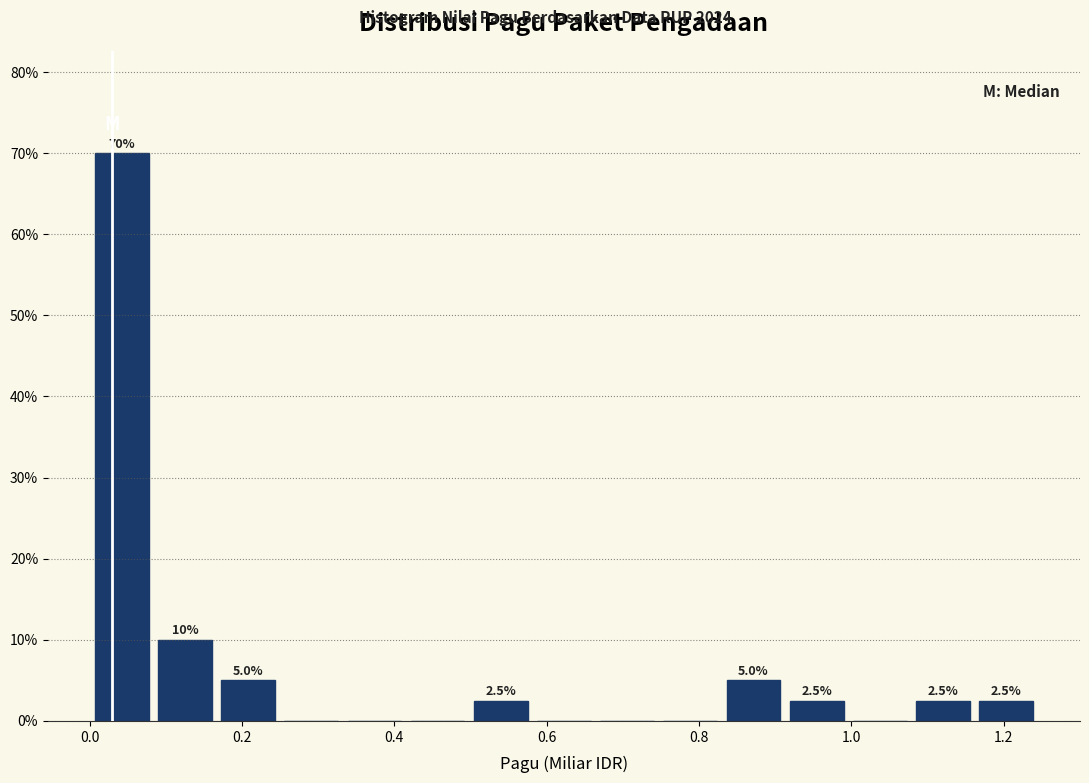

Which range on the x-axis has the tallest bar?

0.00 to 0.08